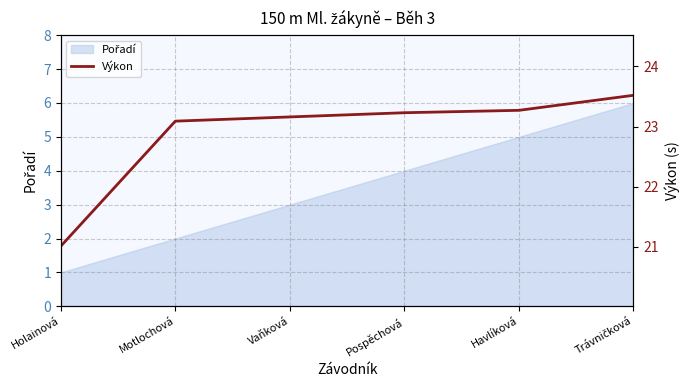

The value at Vaňková is 7.9. True or false?

False